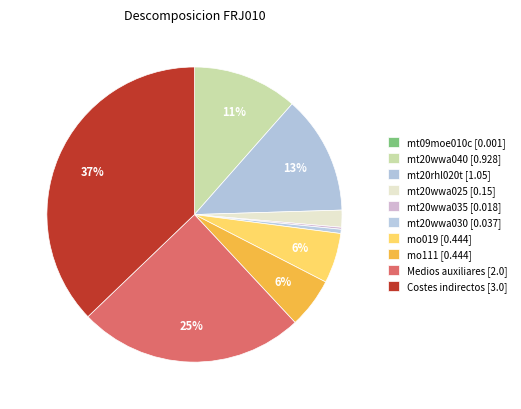

Does mo019 account for over 50% of the chart?

No